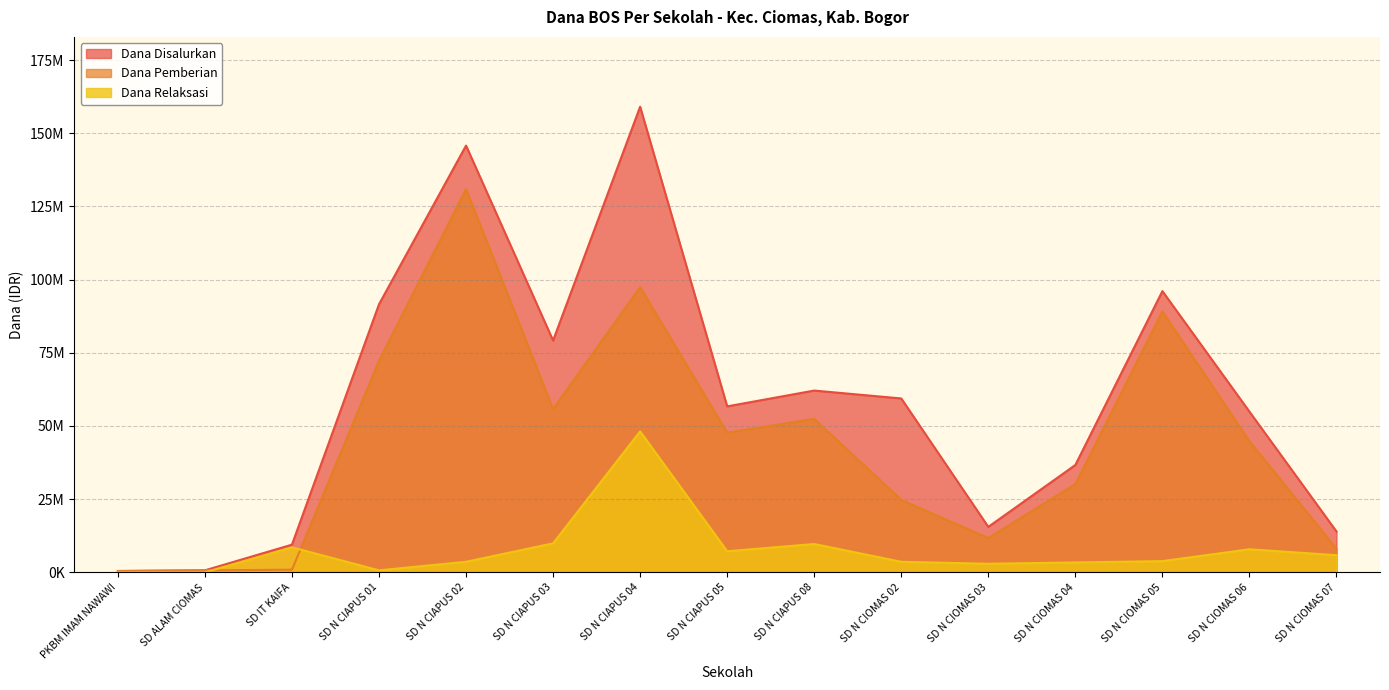

After their last crossing, which series has the higher values: Dana Relaksasi or Dana Pemberian?

Dana Pemberian